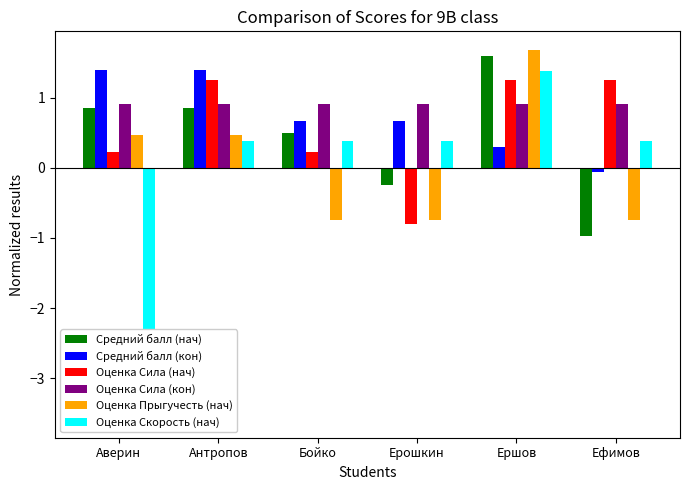

Reading left to right, transcribe all the data shown in this chart.

Средний балл (нач): 0.9	0.9	0.5	-0.2	1.6	-1.0
Средний балл (кон): 1.4	1.4	0.7	0.7	0.3	-0.1
Оценка Сила (нач): 0.2	1.3	0.2	-0.8	1.3	1.3
Оценка Сила (кон): 0.9	0.9	0.9	0.9	0.9	0.9
Оценка Прыгучесть (нач): 0.5	0.5	-0.7	-0.7	1.7	-0.7
Оценка Скорость (нач): -3.6	0.4	0.4	0.4	1.4	0.4